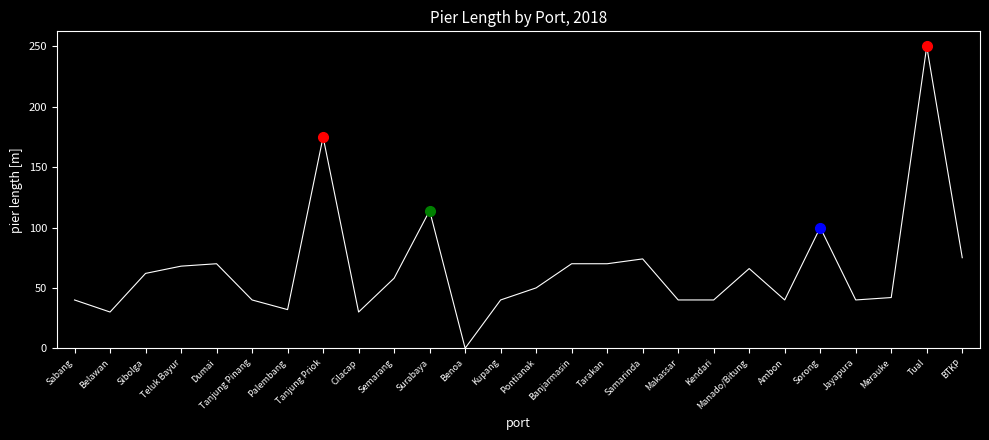

What is the difference between the maximum and second lowest values?

220